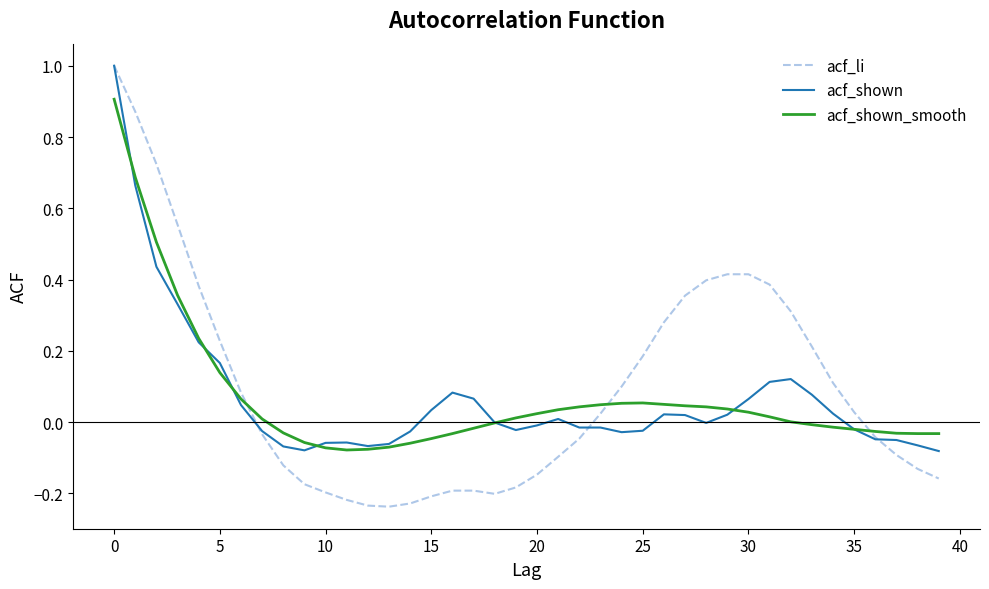

What is the greatest value displayed?

1.0